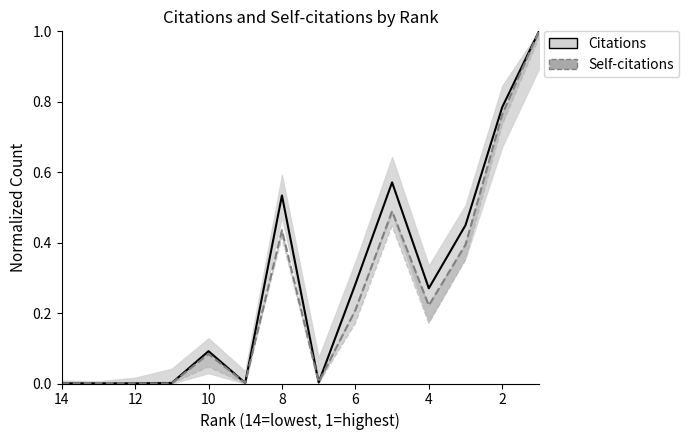

What is the sum of all Citations values?

4.0